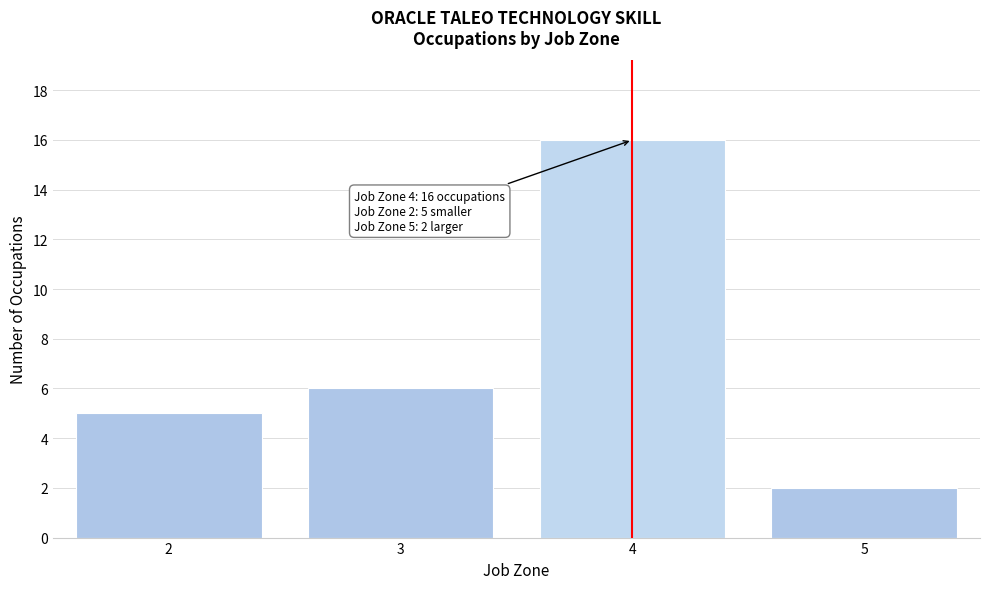

Reading left to right, what are all the values shown in this chart?

5	6	16	2